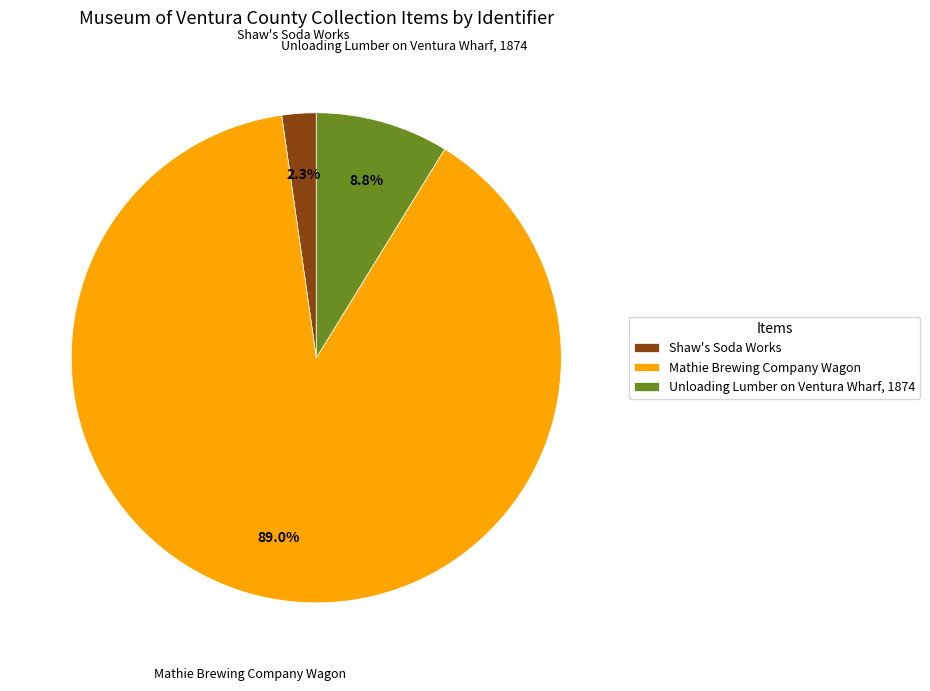

How many segments does this pie chart have?

3